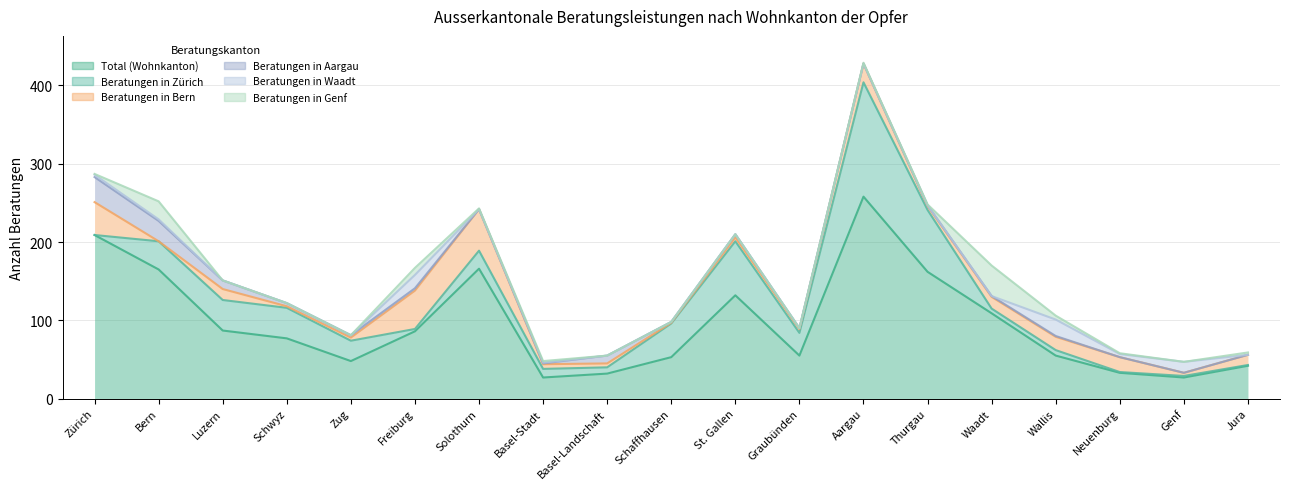

What is the sum of all Beratungen in Zürich values?

568